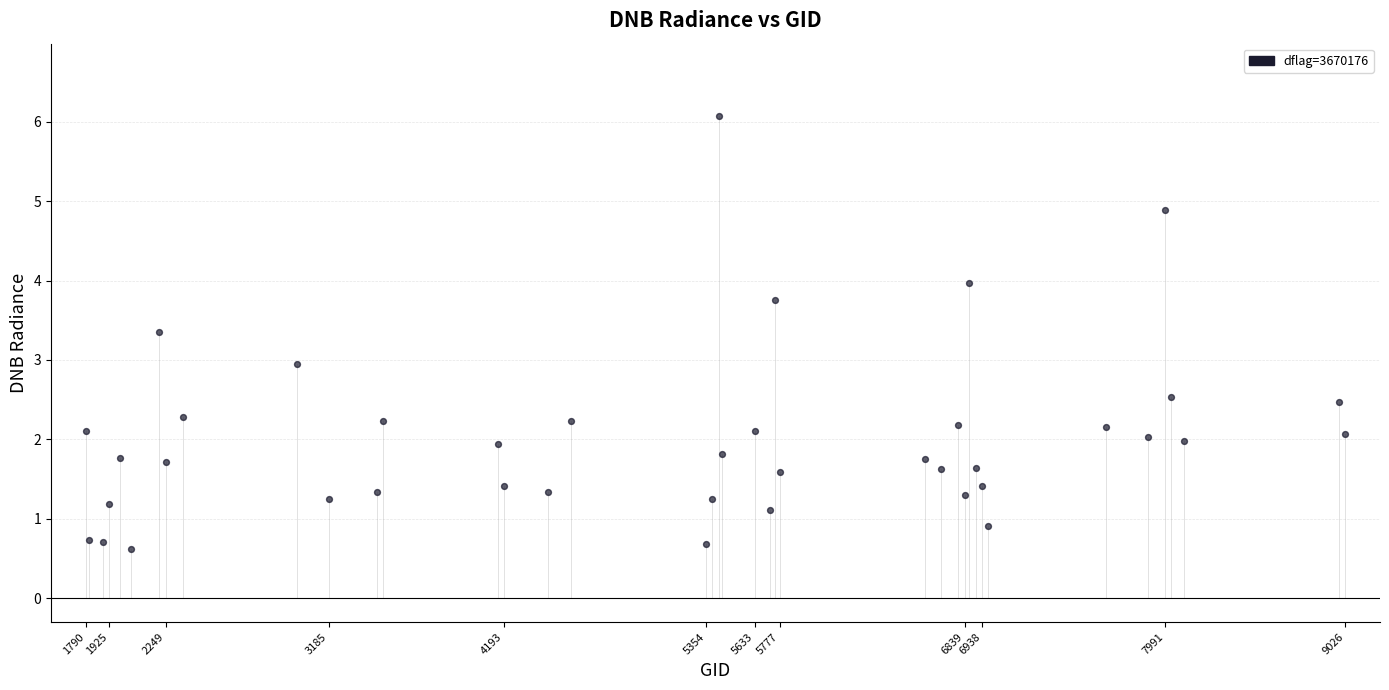

What is the range of Y values (max minus min)?

5.5